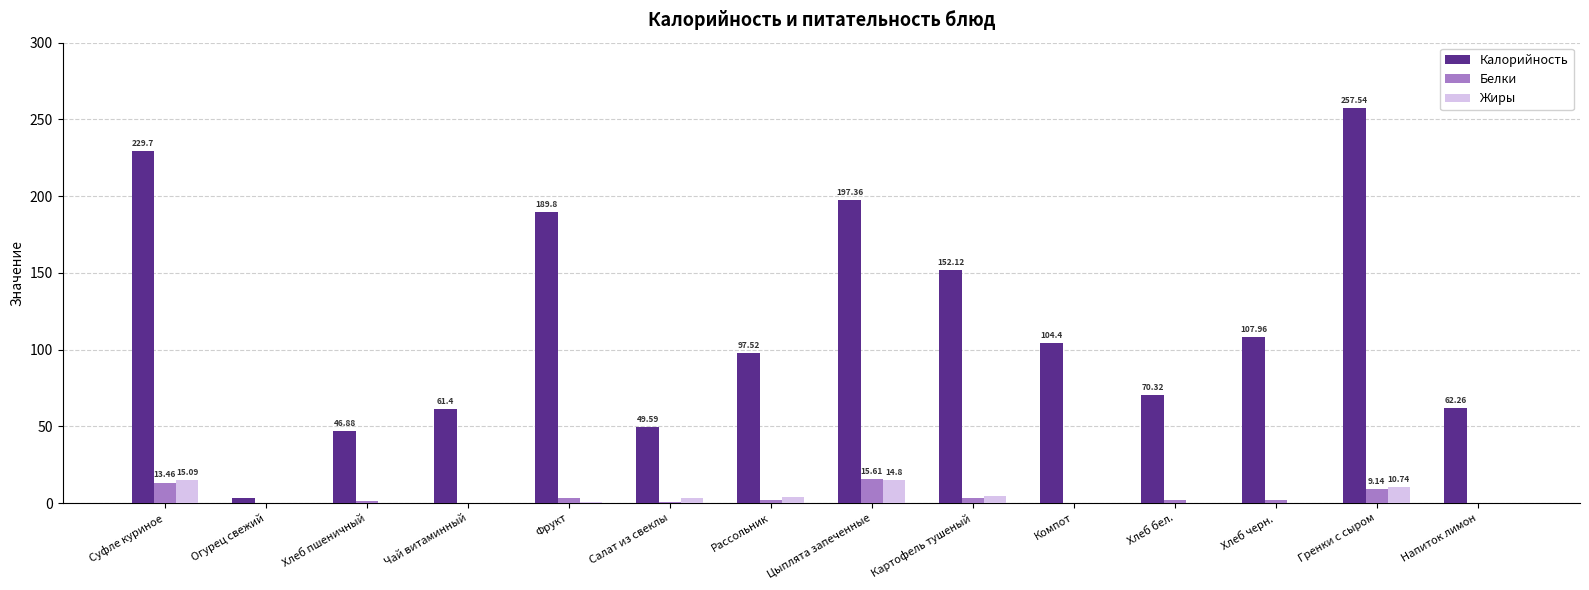

Is the value of Жиры at Салат из свеклы greater than the value of Калорийность at Чай витаминный?

No